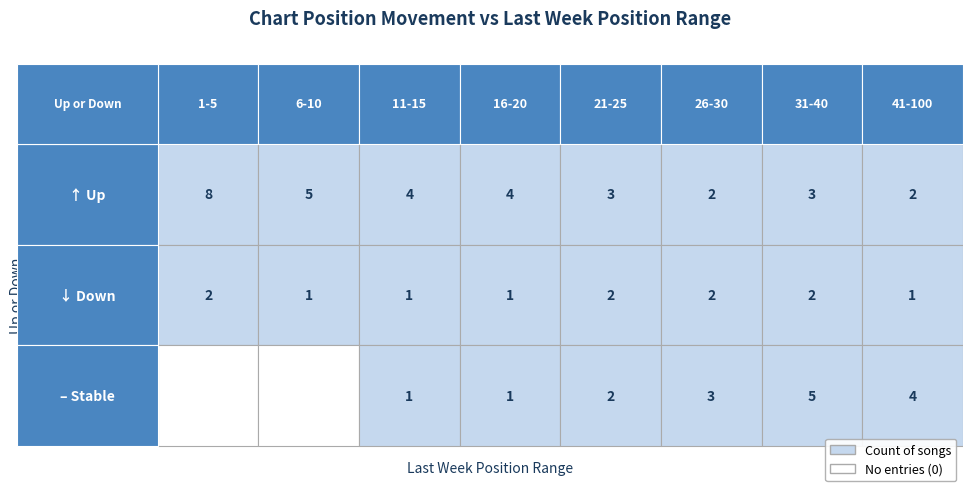

How many values in - are above zero?

6